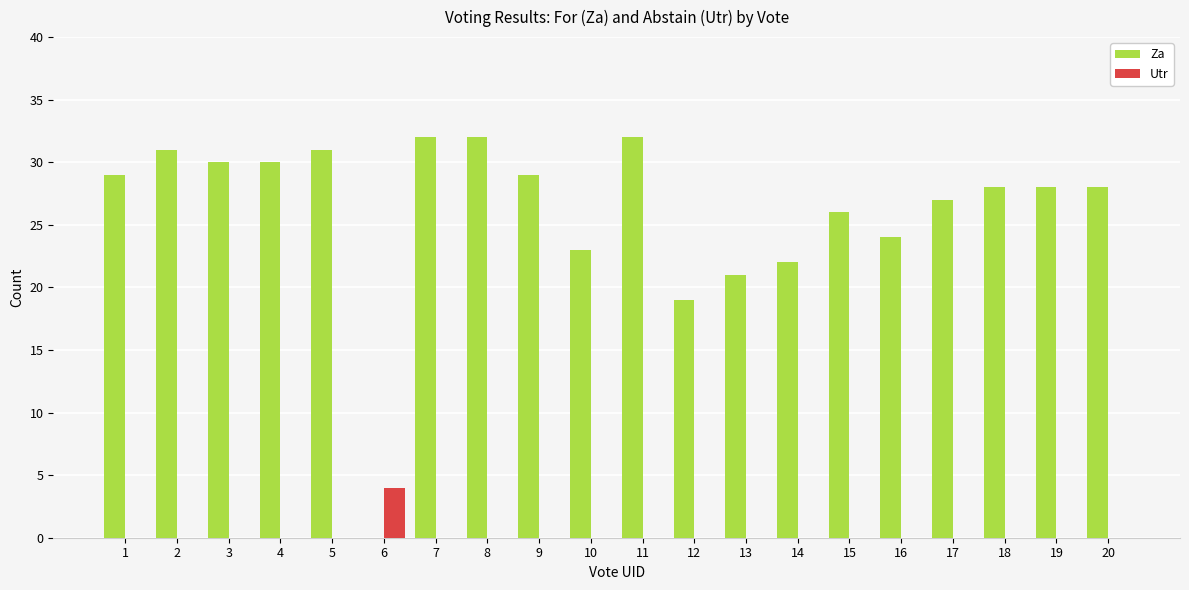

True or false: Za has a value of 45 at 5.

False